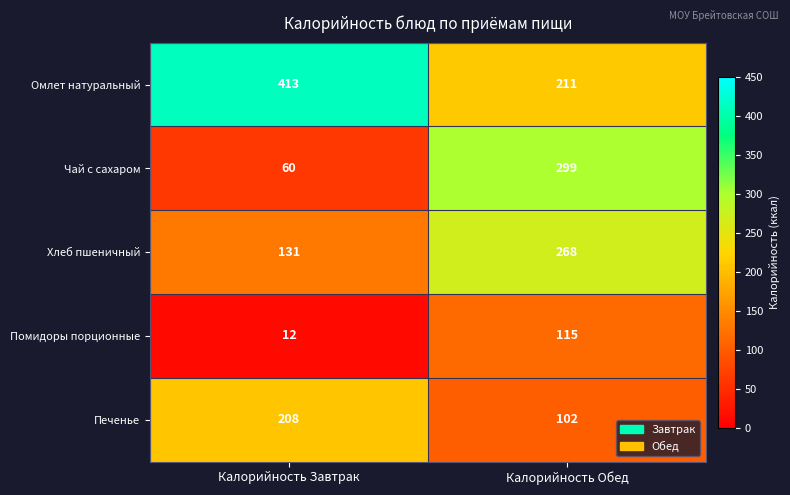

What is the difference between the maximum and minimum values in the Хлеб пшеничный series?

137